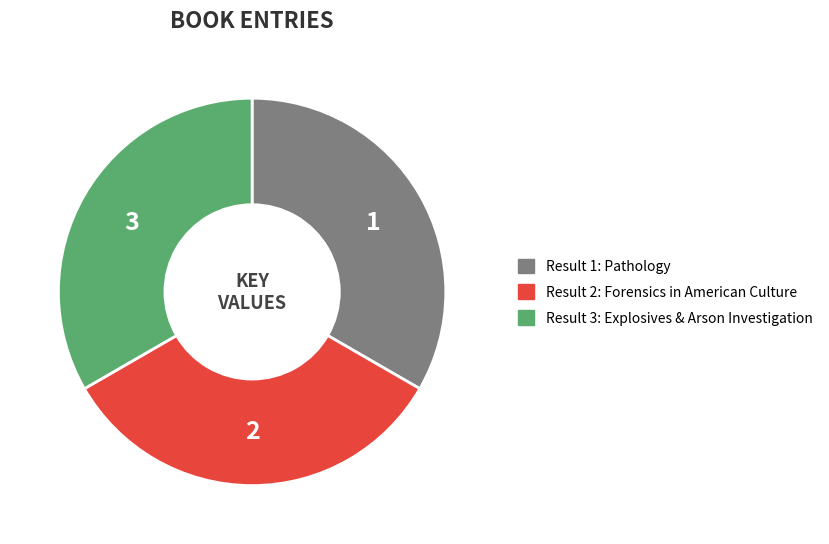

Does any single category account for the majority?

No